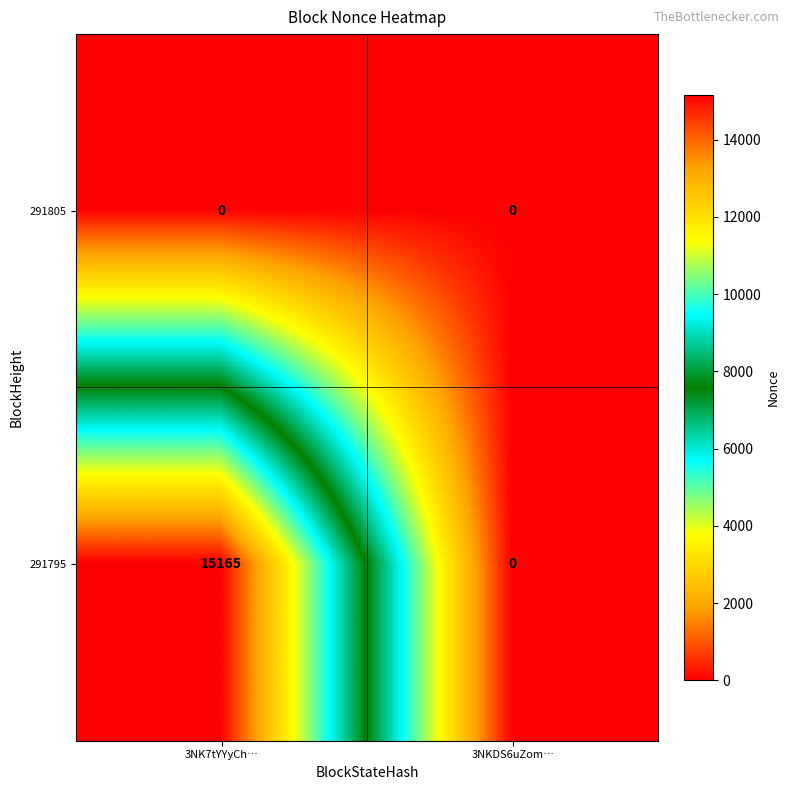

The value of 291795 at 3NKDS6uZom… is 0. True or false?

True